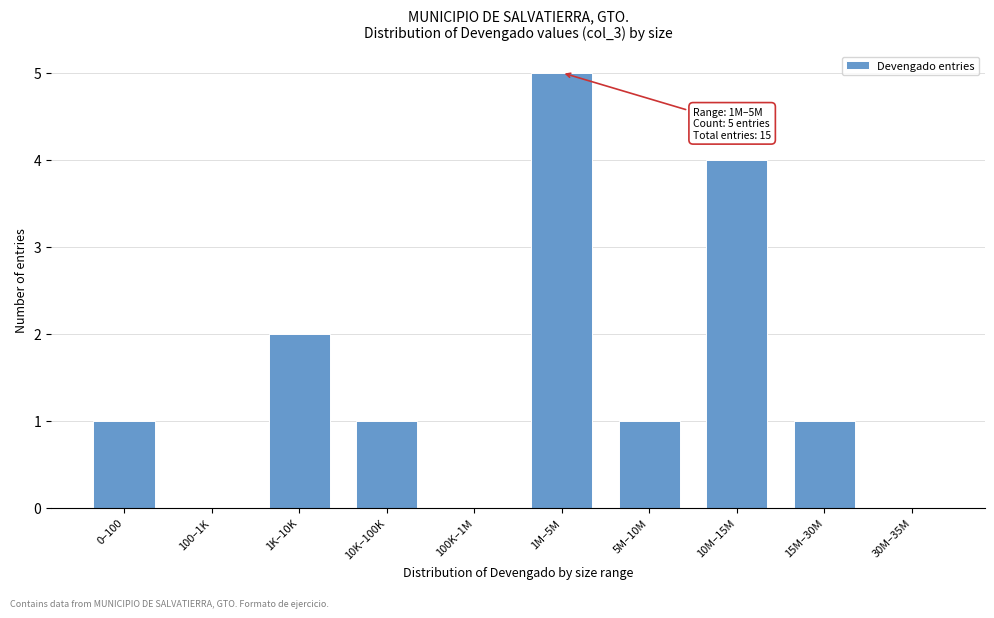

Reading right to left, what are all the values shown in this chart?

30M–35M=0	15M–30M=1	10M–15M=4	5M–10M=1	1M–5M=5	100K–1M=0	10K–100K=1	1K–10K=2	100–1K=0	0–100=1